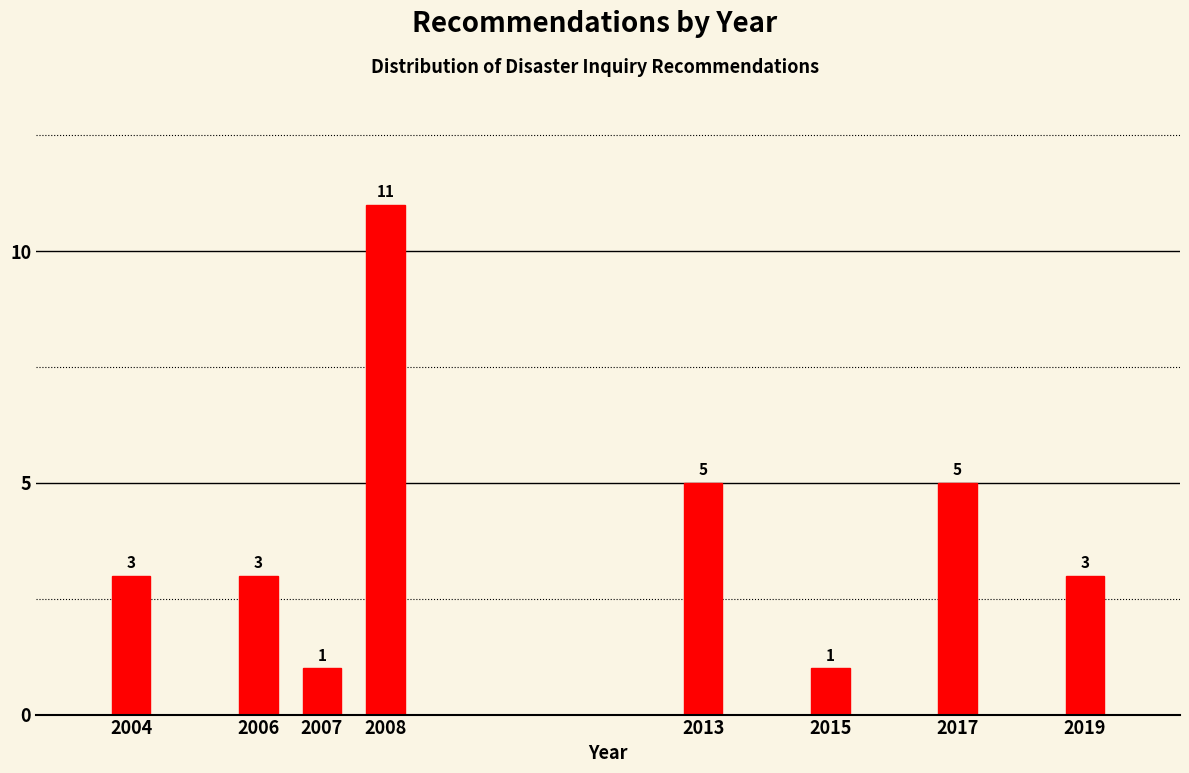

Reading left to right, list all the values displayed in this chart.

2004=3	2006=3	2007=1	2008=11	2013=5	2015=1	2017=5	2019=3